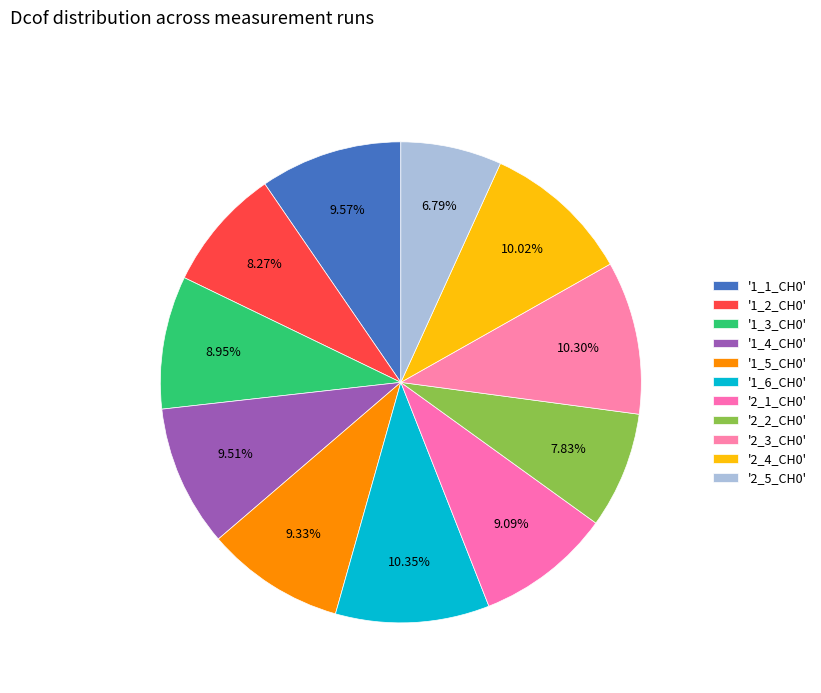

Rank the categories by value from highest to lowest.

1_6_CH0, 2_3_CH0, 2_4_CH0, 1_1_CH0, 1_4_CH0, 1_5_CH0, 2_1_CH0, 1_3_CH0, 1_2_CH0, 2_2_CH0, 2_5_CH0